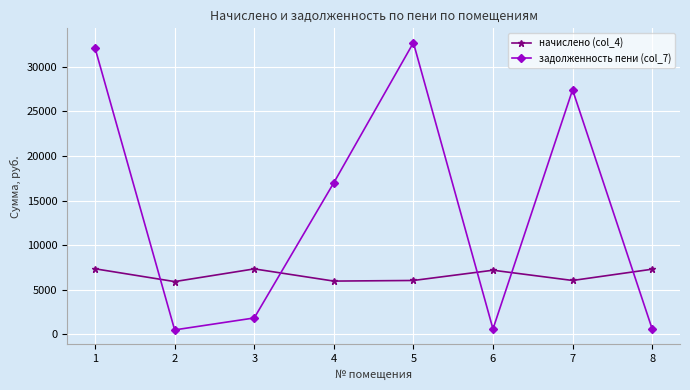

What is the spread (max minus min) of values at 4?

11029.2